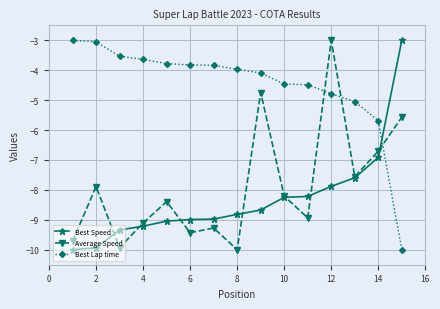

True or false: Average Speed and Best Lap time cross at least once.

True